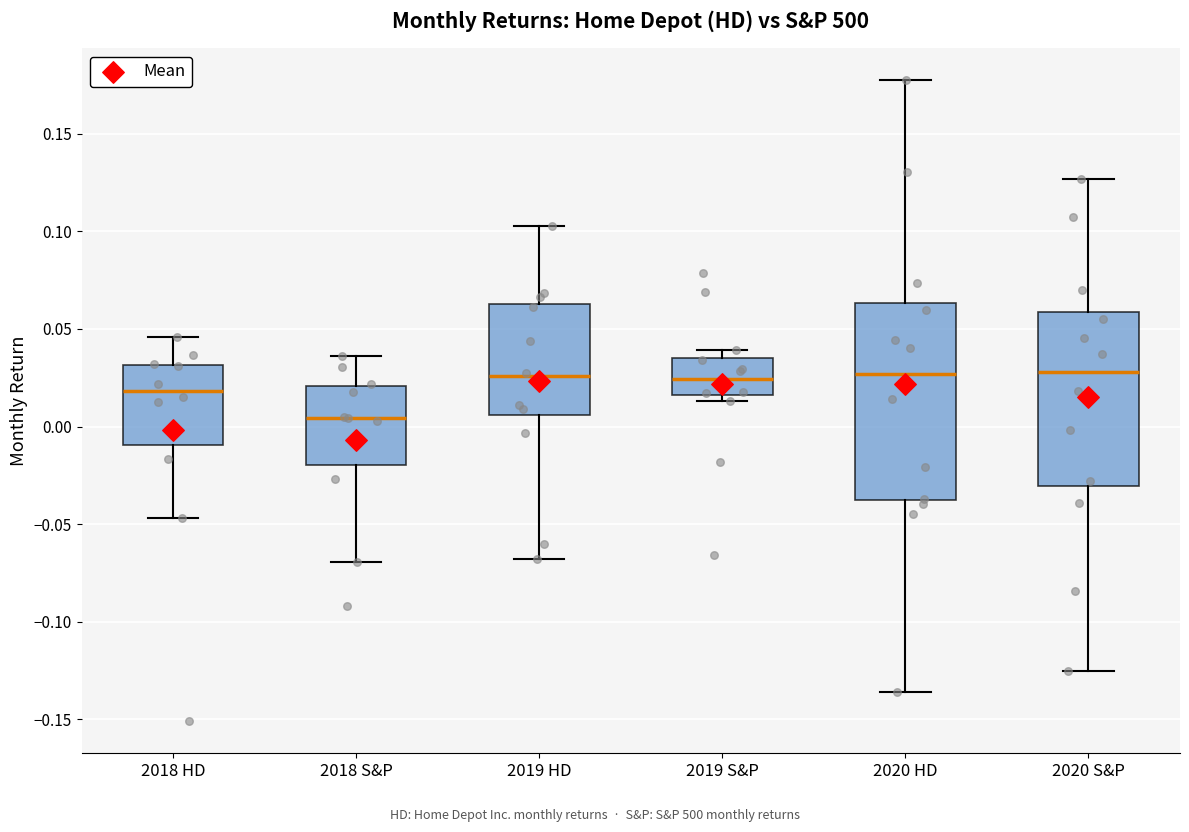

Reading left to right, transcribe this box plot: for each box, give where its median line is, the range the box spans, and where its two whiskers end, as read against the y-axis. The values are not printed on the chart, so give them approximately, as read against the axis.

2018 HD: median 0.020, box -0.010 to 0.030, whiskers -0.045 to 0.045
2018 S&P: median 0.005, box -0.020 to 0.020, whiskers -0.070 to 0.035
2019 HD: median 0.025, box 0.005 to 0.065, whiskers -0.070 to 0.105
2019 S&P: median 0.025, box 0.015 to 0.035, whiskers 0.015 (just below the box's lower edge) to 0.040
2020 HD: median 0.025, box -0.040 to 0.065, whiskers -0.135 to 0.175
2020 S&P: median 0.030, box -0.030 to 0.060, whiskers -0.125 to 0.125